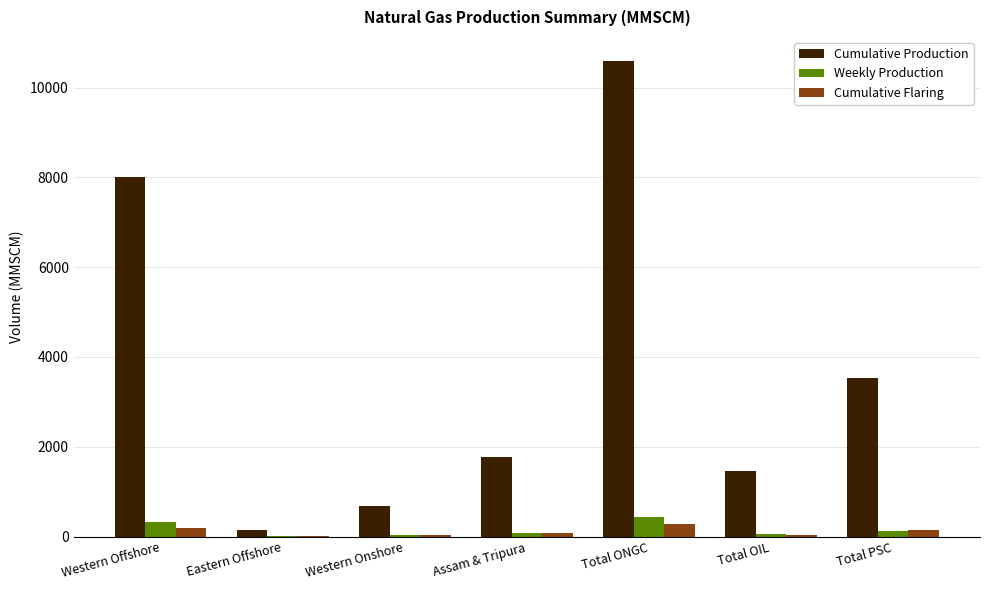

What is the sum of all Cumulative Production values?

26190.5